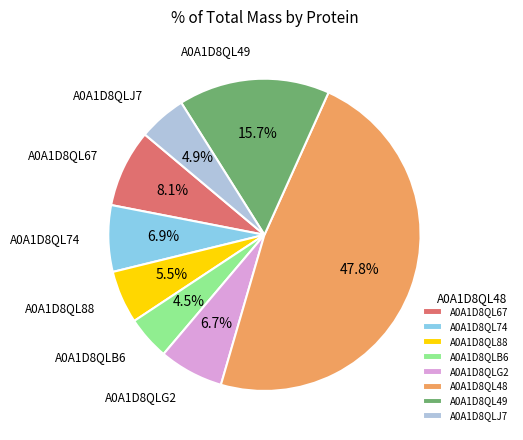

Combined, do A0A1D8QLJ7 and A0A1D8QL88 account for over 50%?

No